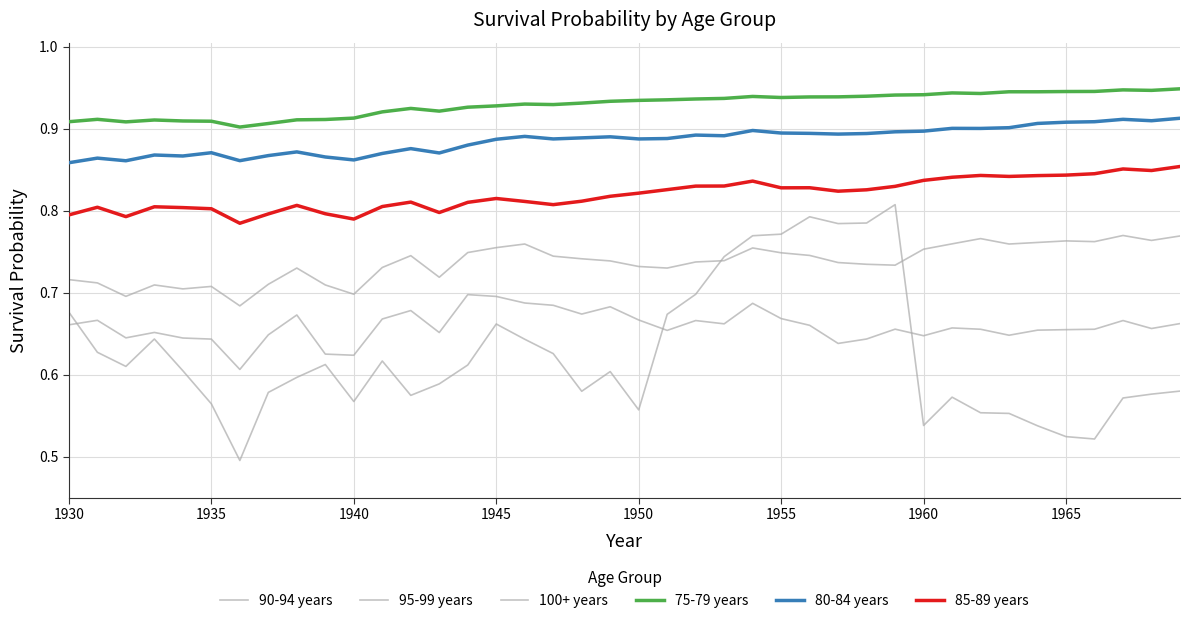

How many distinct data groups are displayed?

6